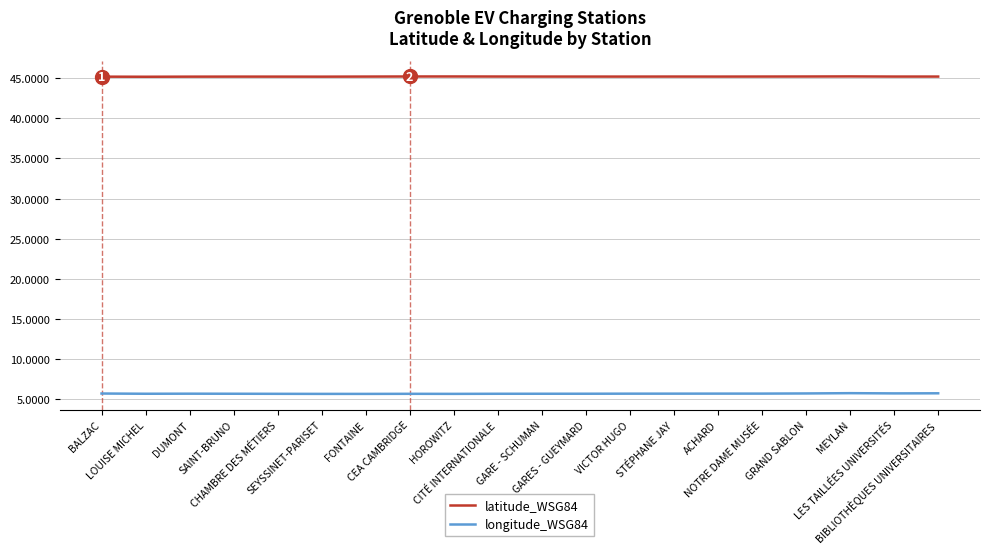

True or false: latitude_WSG84 and longitude_WSG84 cross at least once.

False